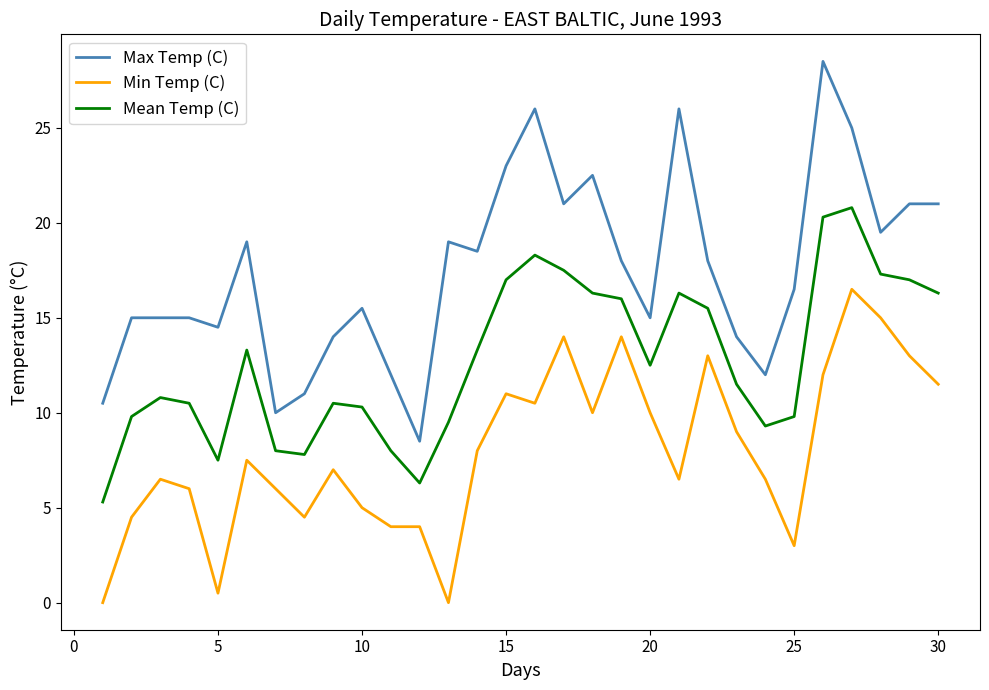

What is the maximum value for Min Temp (C)?

16.5